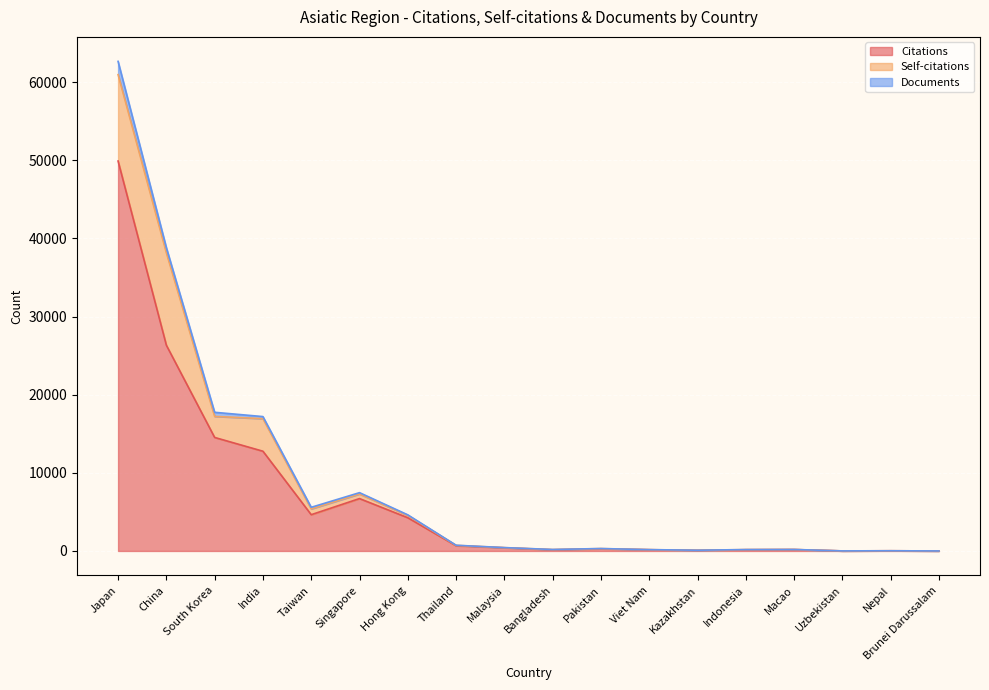

Which category has the lowest value in the Documents series?

Nepal